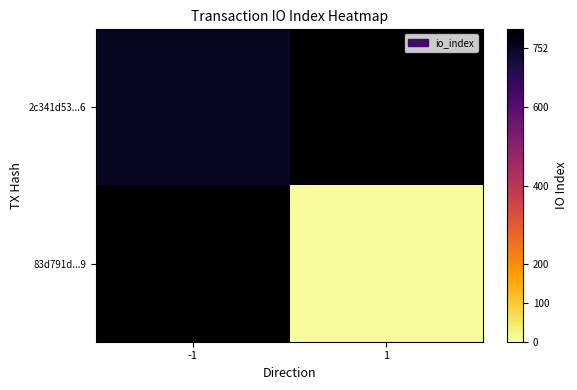

Which category has the lowest value across all series?

1